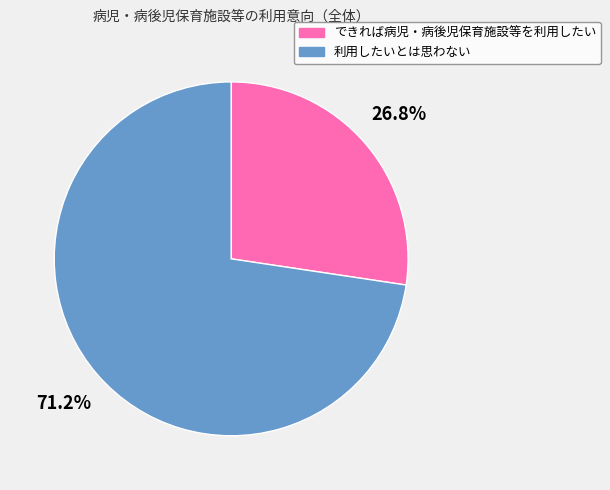

Rank the categories by value from highest to lowest.

利用したいとは思わない, できれば病児・病後児保育施設等を利用したい